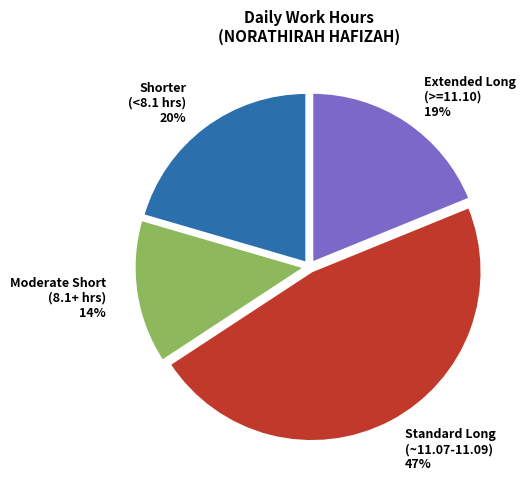

To the nearest percent, what percentage of the pie is Moderate Short (8.1+ hrs) 14%?

14%